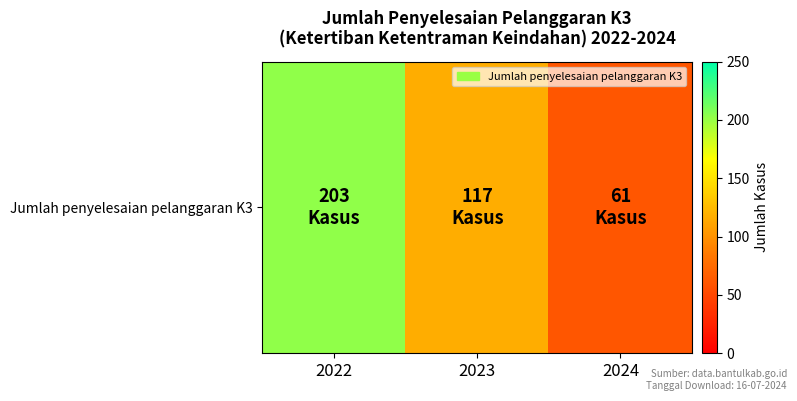

What is the maximum value shown in the chart?

203